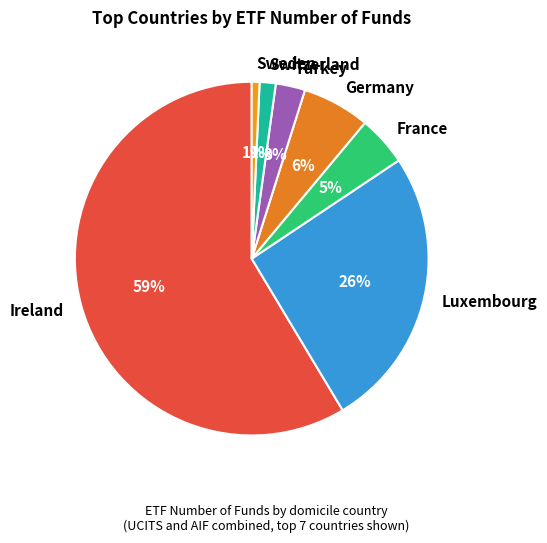

Combined, do France and Germany account for over 50%?

No